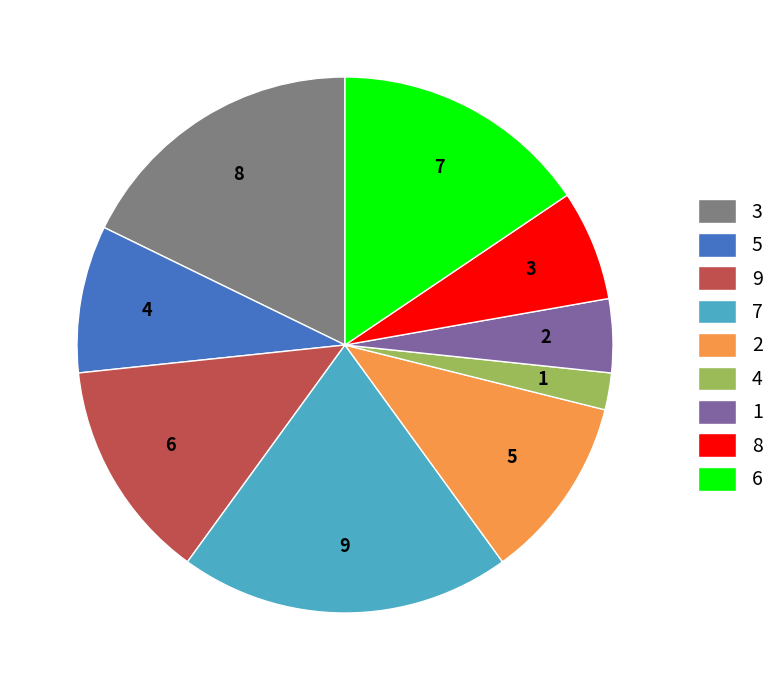

Do 6 and 9 together represent more than half of the pie?

No